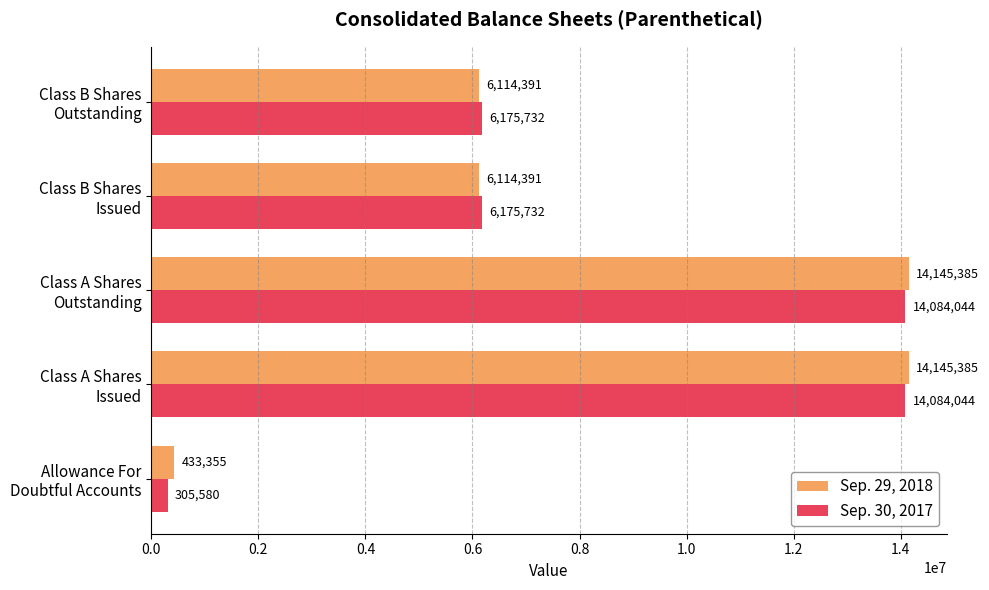

What is the greatest value displayed?

14145385